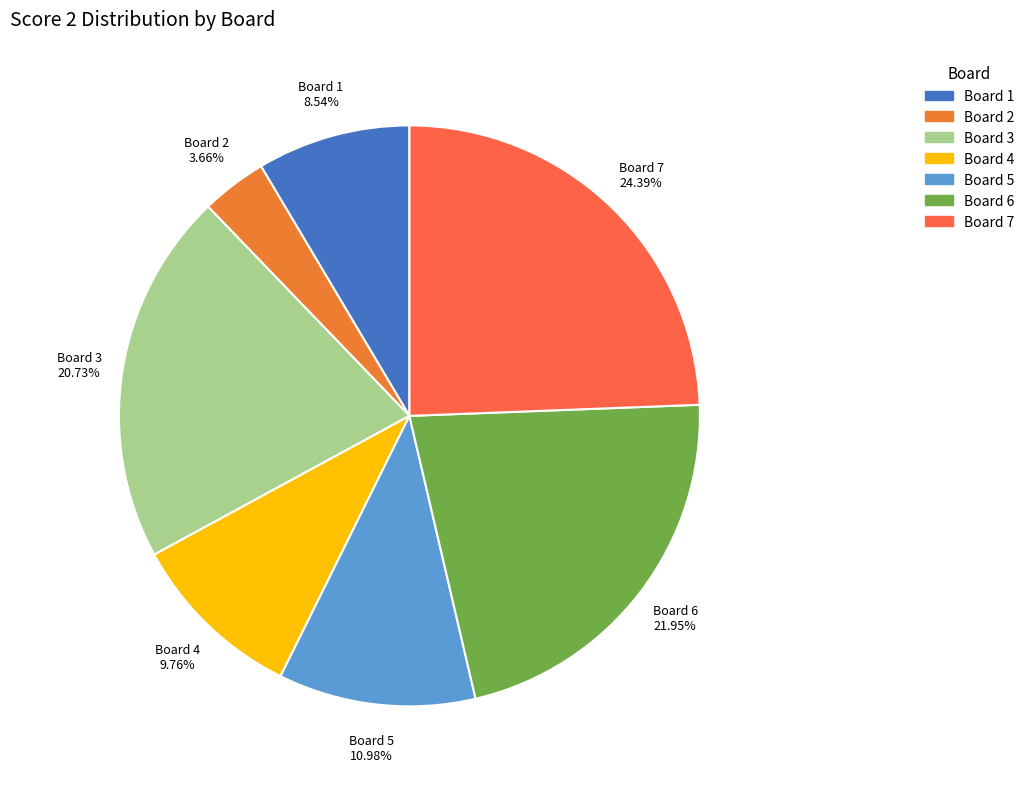

Do Board 7 and Board 5 together represent more than half of the pie?

No